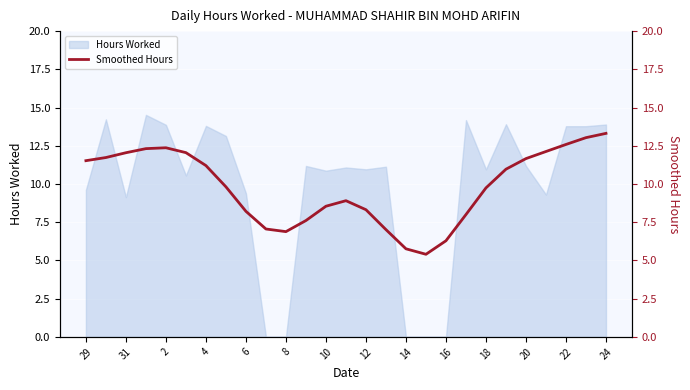

The value of Hours Worked at 22 is 7.1. True or false?

False